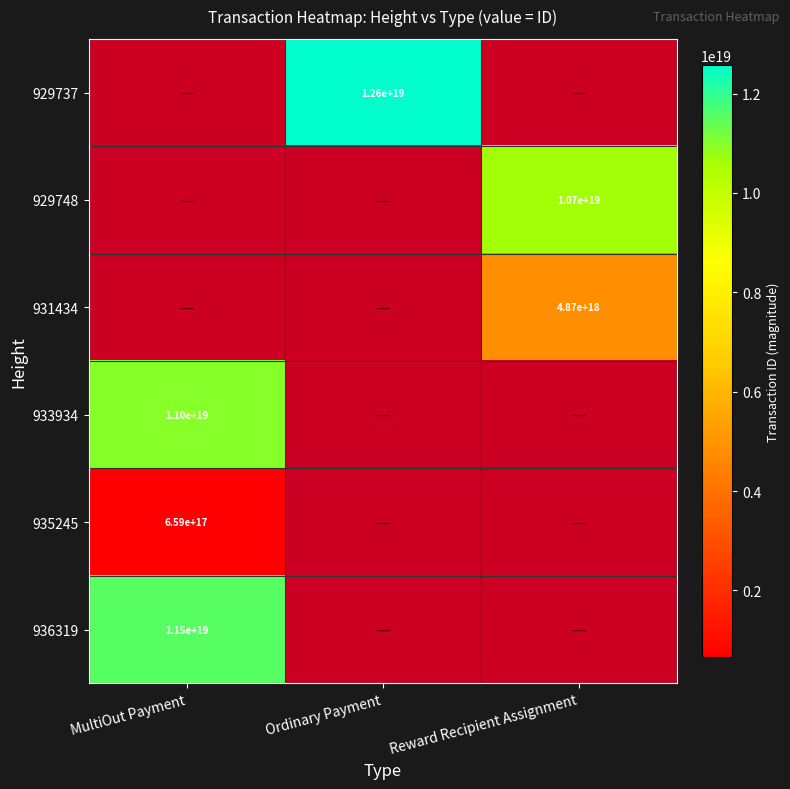

Is the value of 931434 at Reward Recipient Assignment greater than the value of 935245 at MultiOut Payment?

Yes